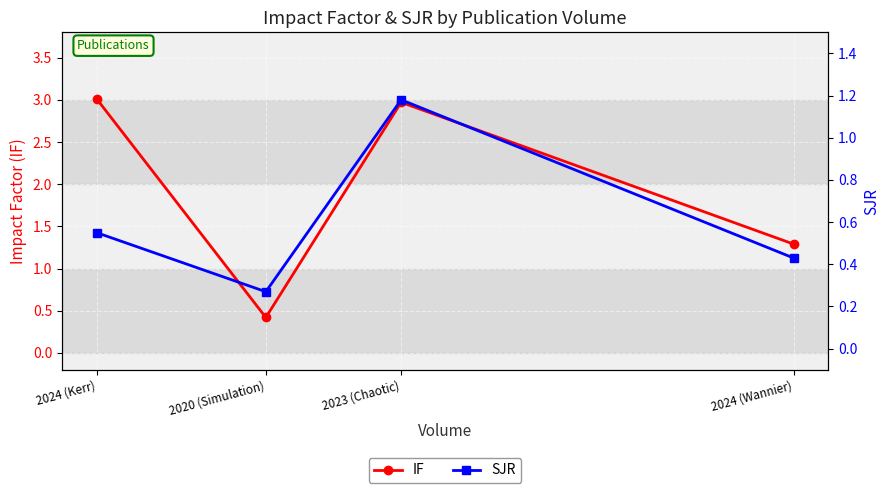

Between 2024 (Kerr) and 2023 (Chaotic), which is larger?

2024 (Kerr)